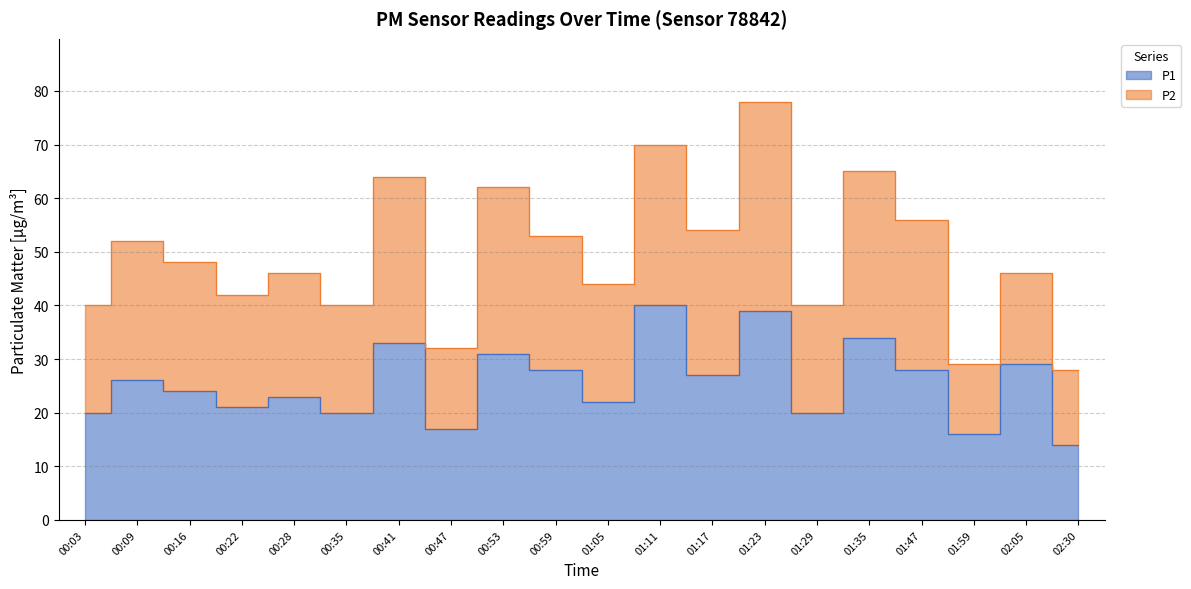

What is the minimum value shown in the chart?

14